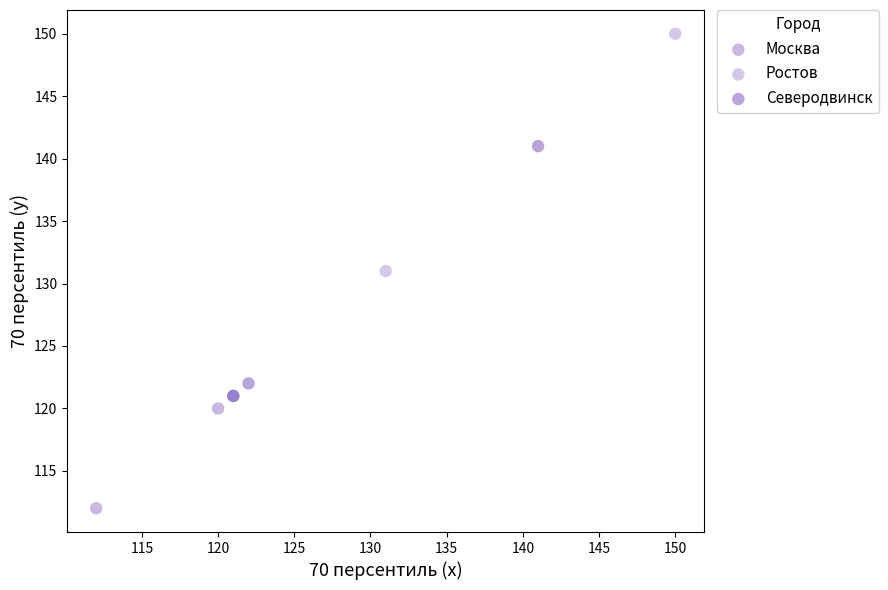

Which series reaches the minimum Y coordinate?

Москва